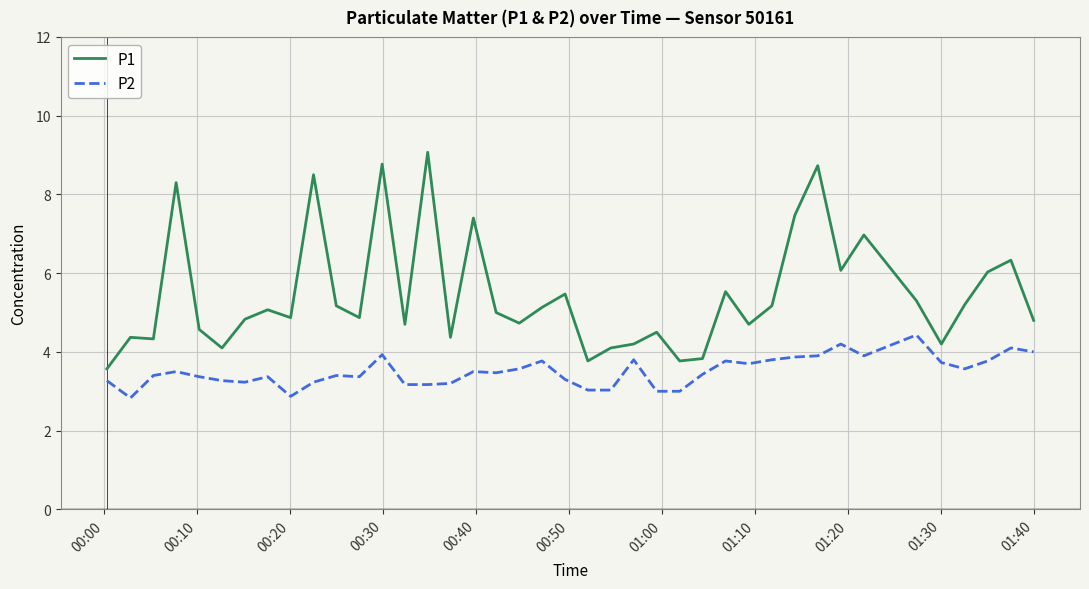

Rank the series by their maximum value, from highest to lowest.

P1, P2